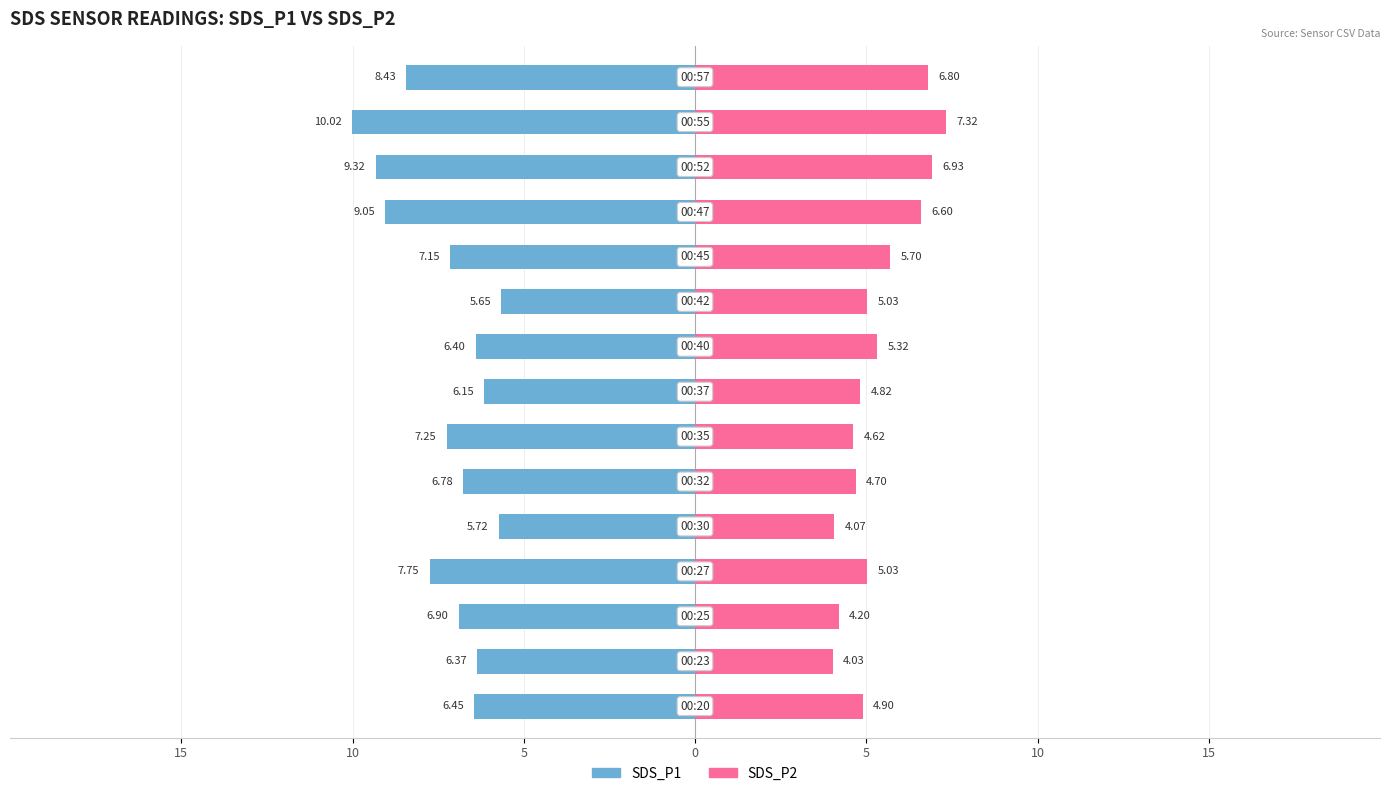

Reading left to right, transcribe all the data shown in this chart.

SDS_P1: -6.5	-6.4	-6.9	-7.8	-5.7	-6.8	-7.2	-6.2	-6.4	-5.7	-7.2	-9.1	-9.3	-10.0	-8.4
SDS_P2: 4.9	4.0	4.2	5.0	4.1	4.7	4.6	4.8	5.3	5.0	5.7	6.6	6.9	7.3	6.8